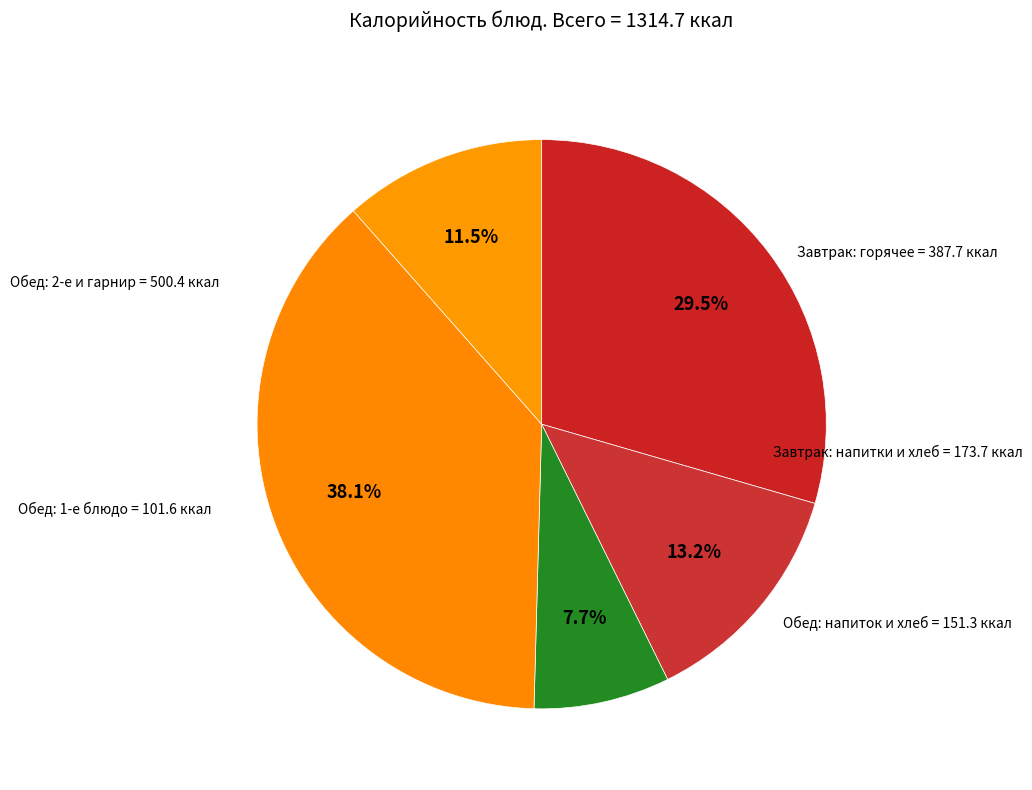

Count the number of slices in the pie.

5